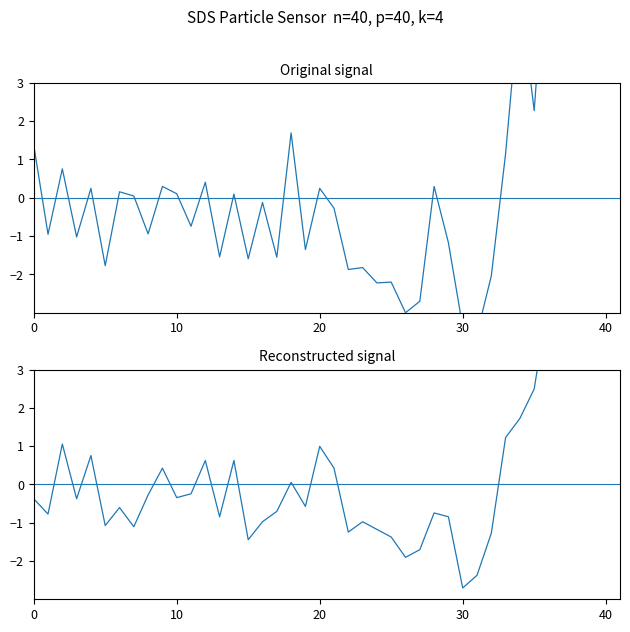

How many categories are shown in the chart?

40